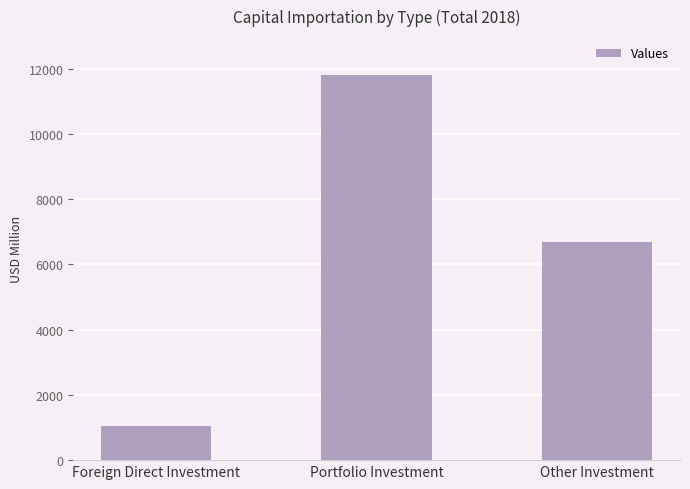

What is the approximate value at Foreign Direct Investment?

1044.0